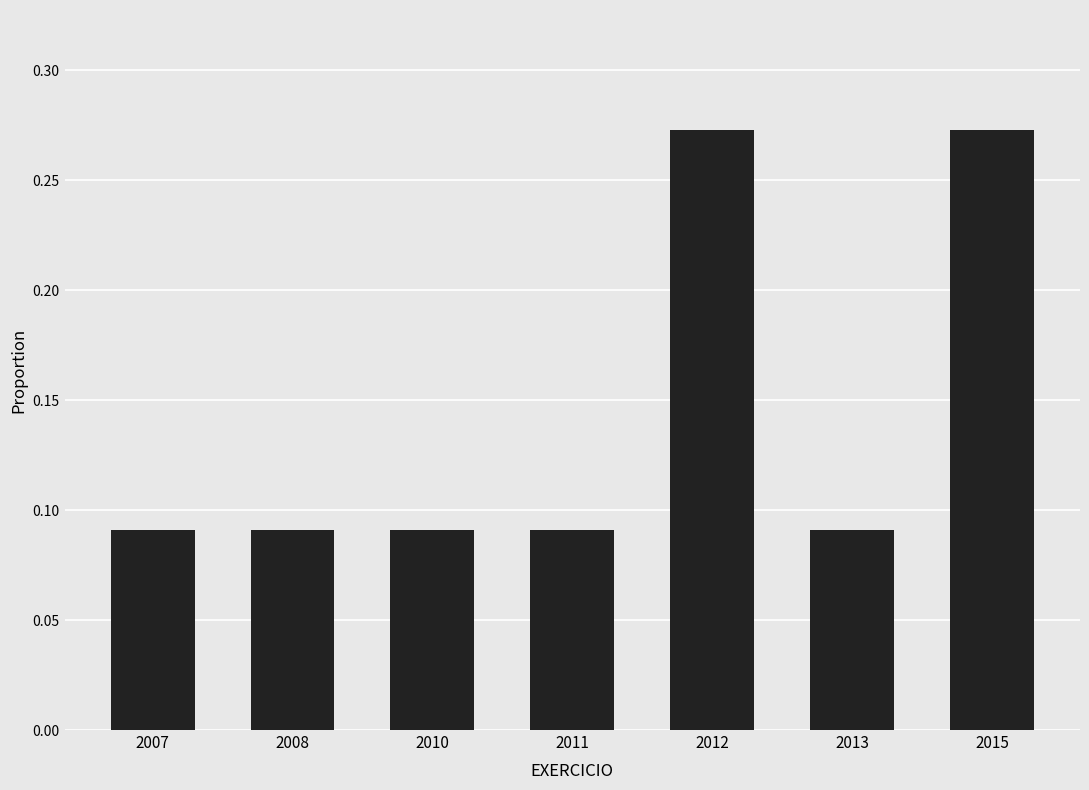

How many values are between 0 and 1?

7